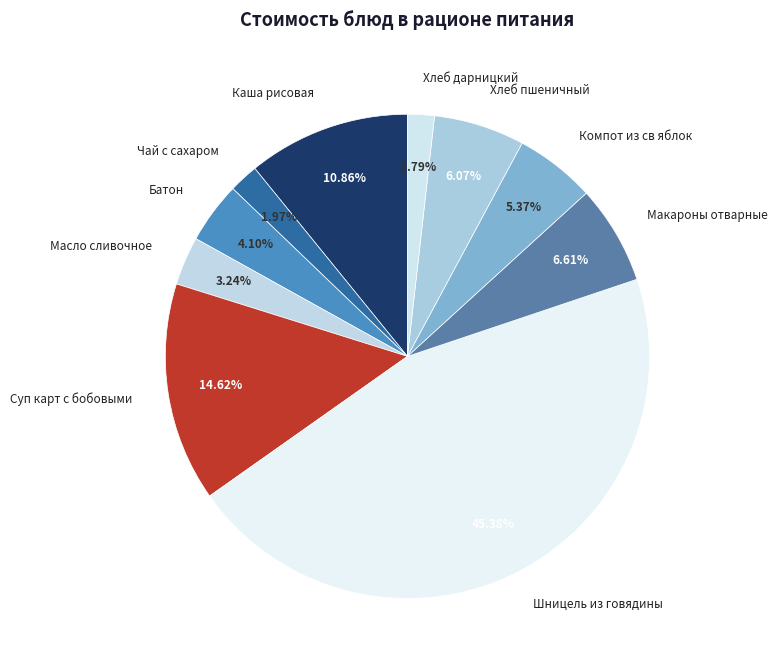

How many segments does this pie chart have?

10